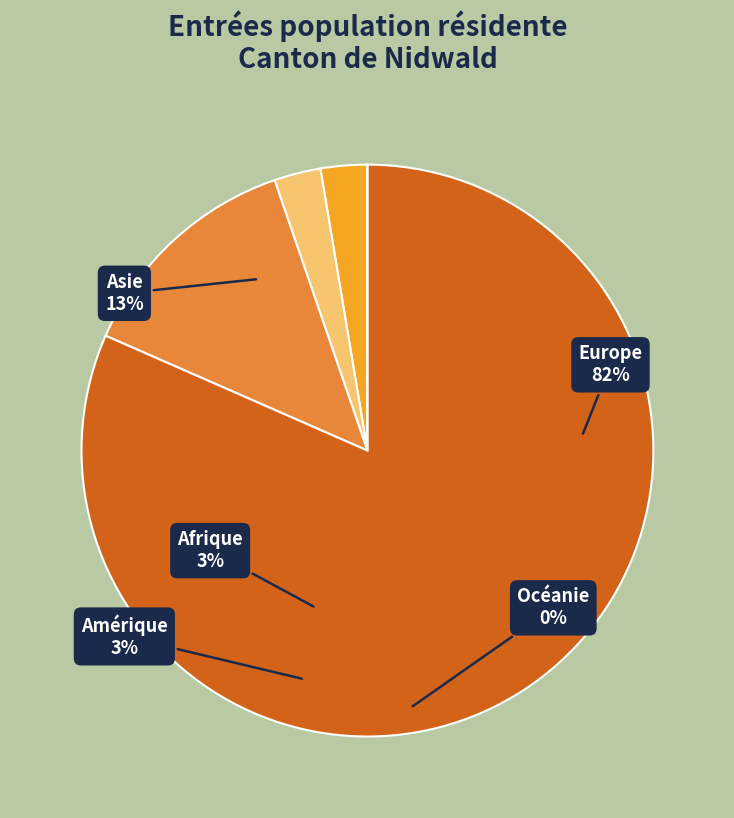

To the nearest percent, what is the combined percentage of Asie and Amérique?

16%